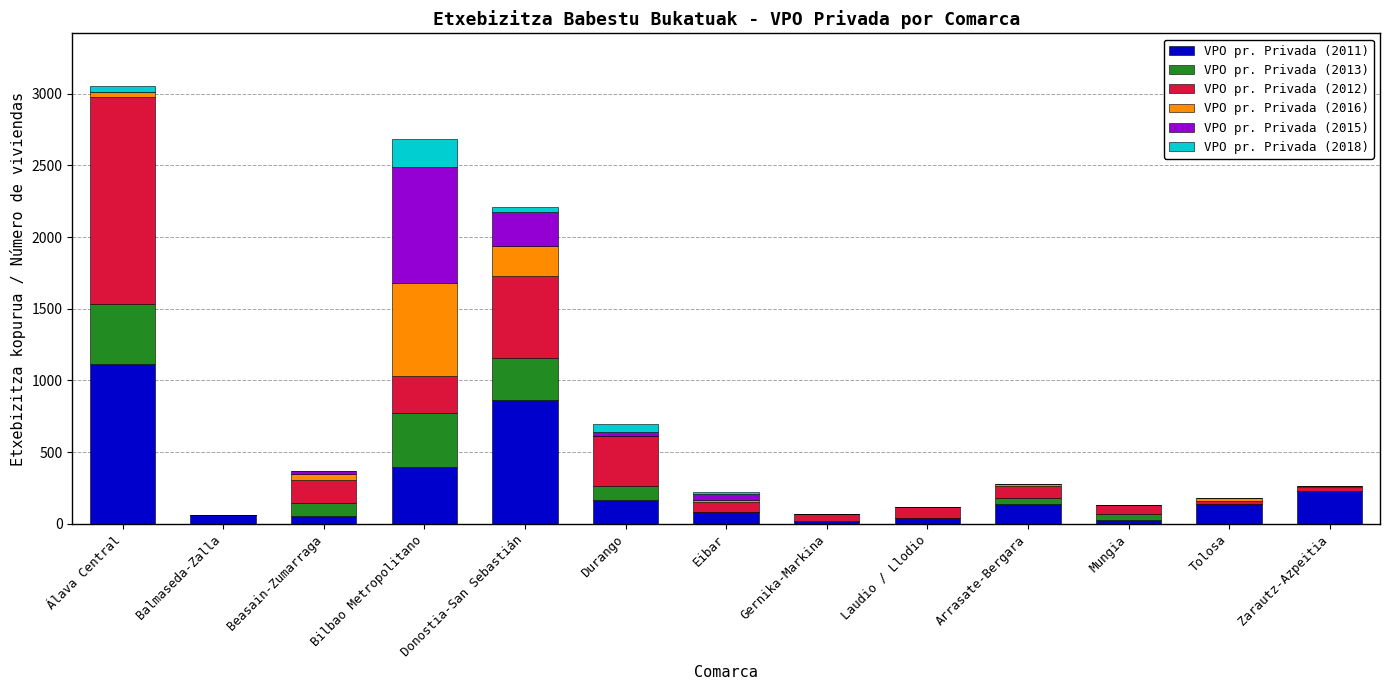

Is it true that VPO pr. Privada (2011) equals 400 at Bilbao Metropolitano?

True